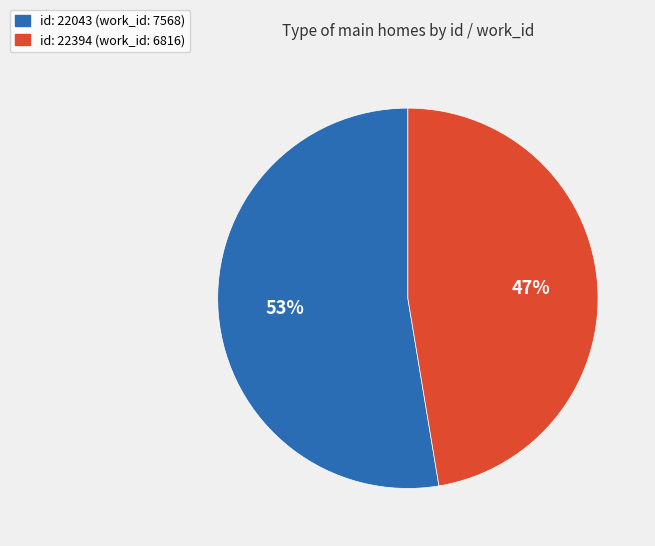

Is there any slice that represents more than half of the pie?

Yes